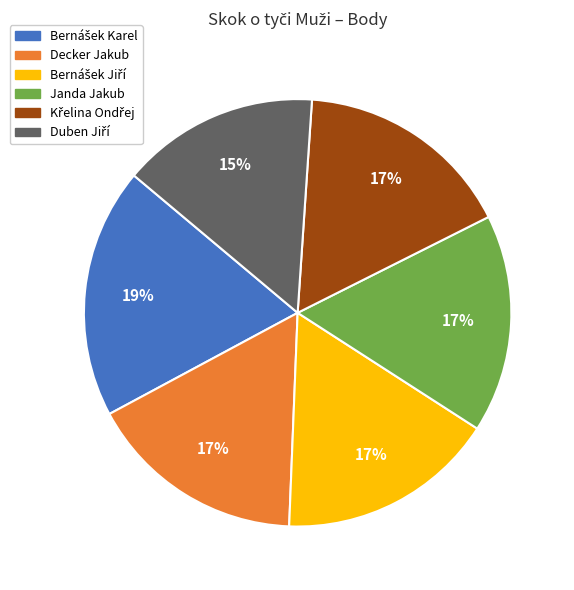

True or false: Janda Jakub accounts for 2% of the total.

False